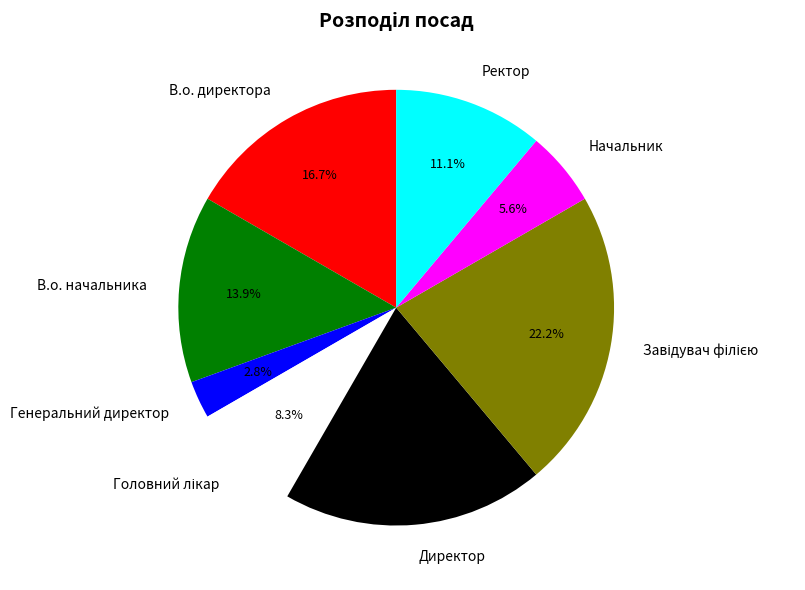

What is the smallest slice in the pie chart?

Генеральний директор